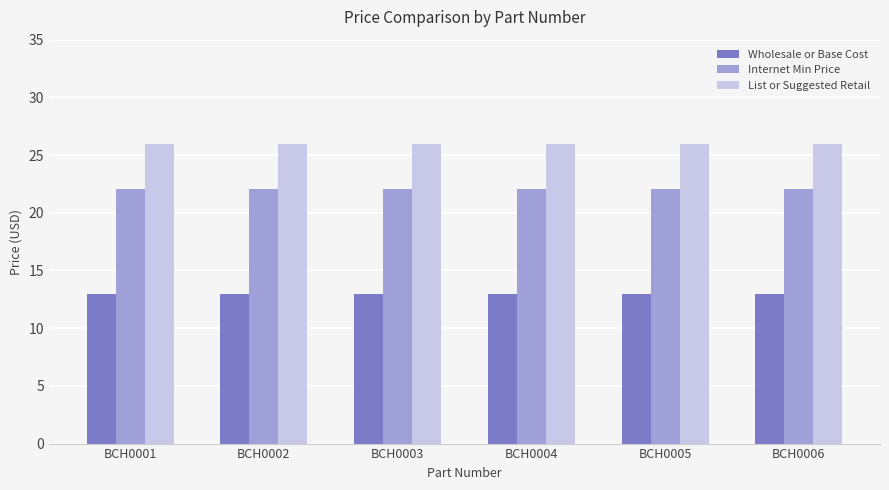

Which series has the largest total across all categories?

List or Suggested Retail